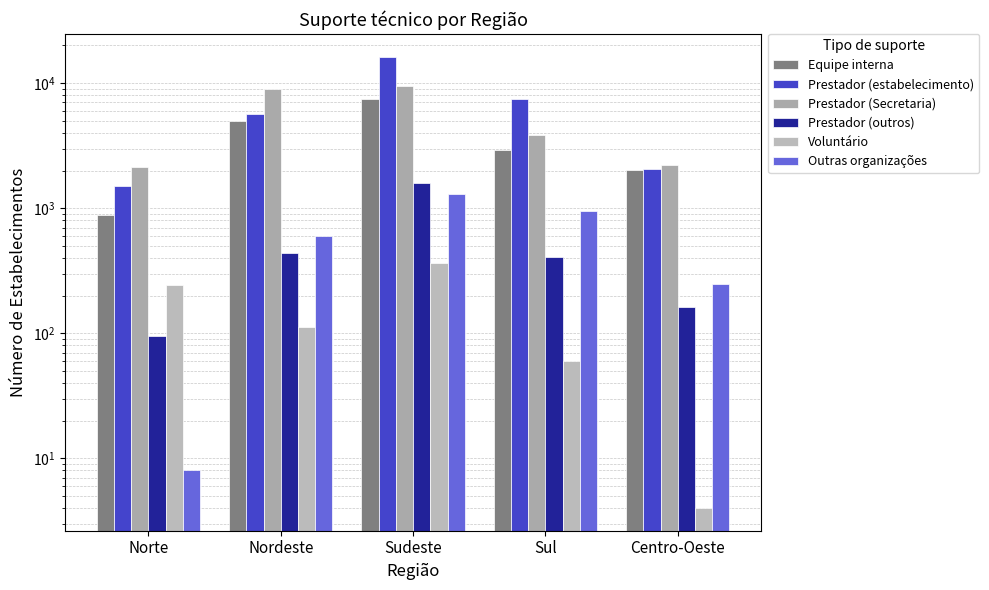

Where does the Prestador (estabelecimento) series first go above 5684?

Sudeste